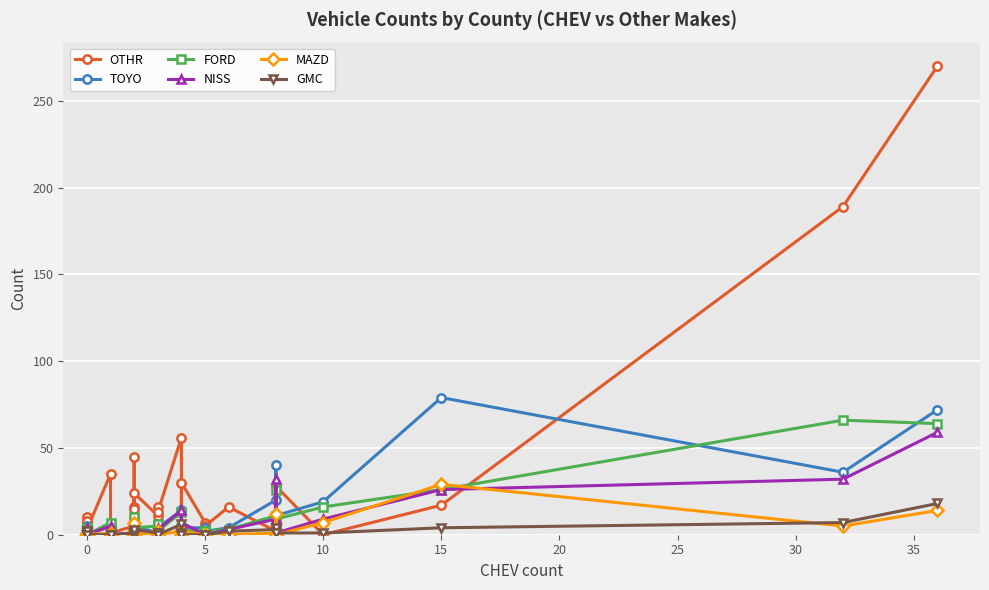

What is the highest value of the FORD series?

66